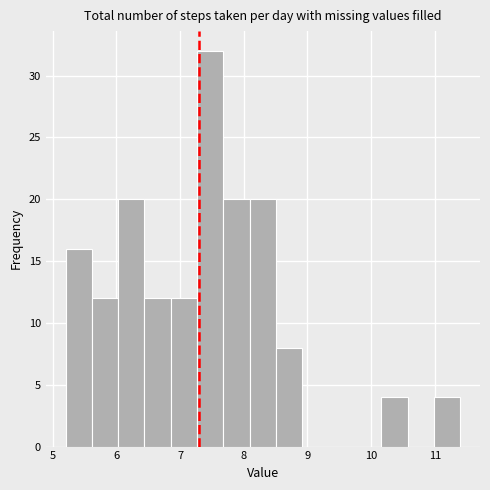

Reading left to right, transcribe this chart: for each bar, give the range it covers on the x-axis and its height. Neither the bar edges nor the heights are printed on the chart, so give them approximately, as read against the axes.

5.2 to 5.6: 16
5.6 to 6.0: 12
6.0 to 6.4: 20
6.4 to 6.9: 12
6.9 to 7.3: 12
7.3 to 7.7: 32
7.7 to 8.1: 20
8.1 to 8.5: 20
8.5 to 8.9: 8
8.9 to 9.3: 0
9.3 to 9.7: 0
9.7 to 10.2: 0
10.2 to 10.6: 4
10.6 to 11.0: 0
11.0 to 11.4: 4